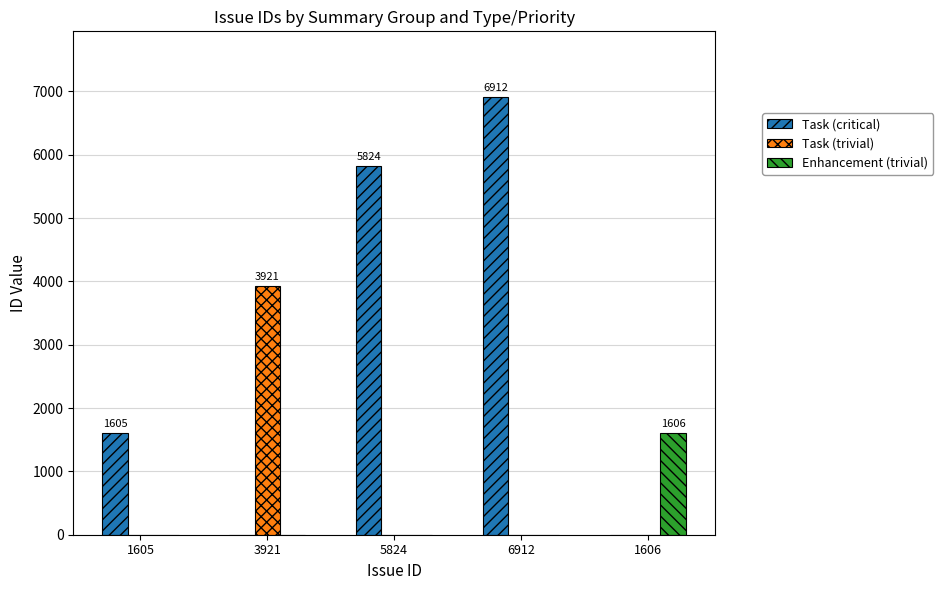

How many Task (critical) values are between 0 and 5824?

4